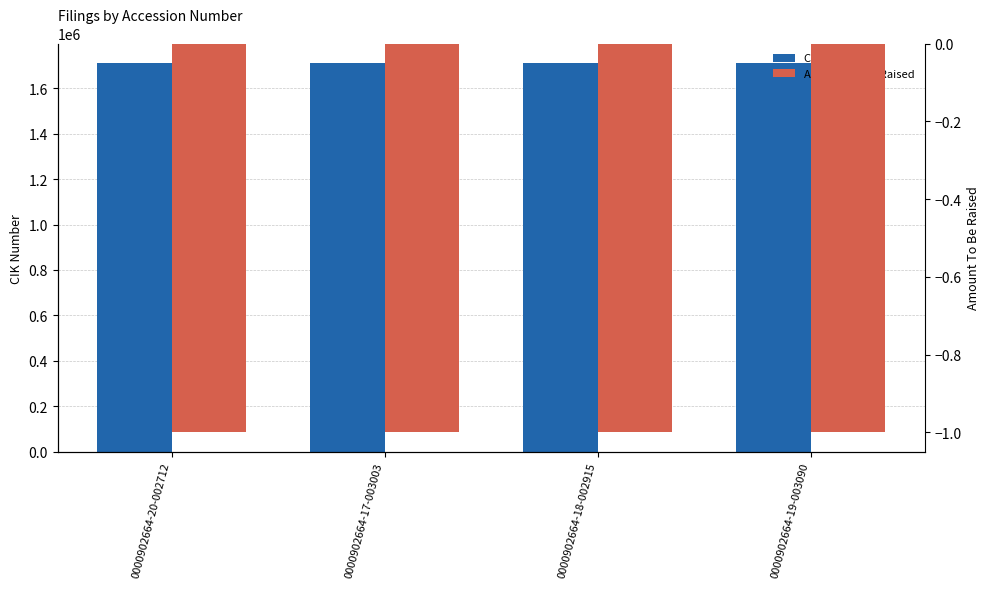

What is the label of the 3rd bar from the right?

0000902664-17-003003